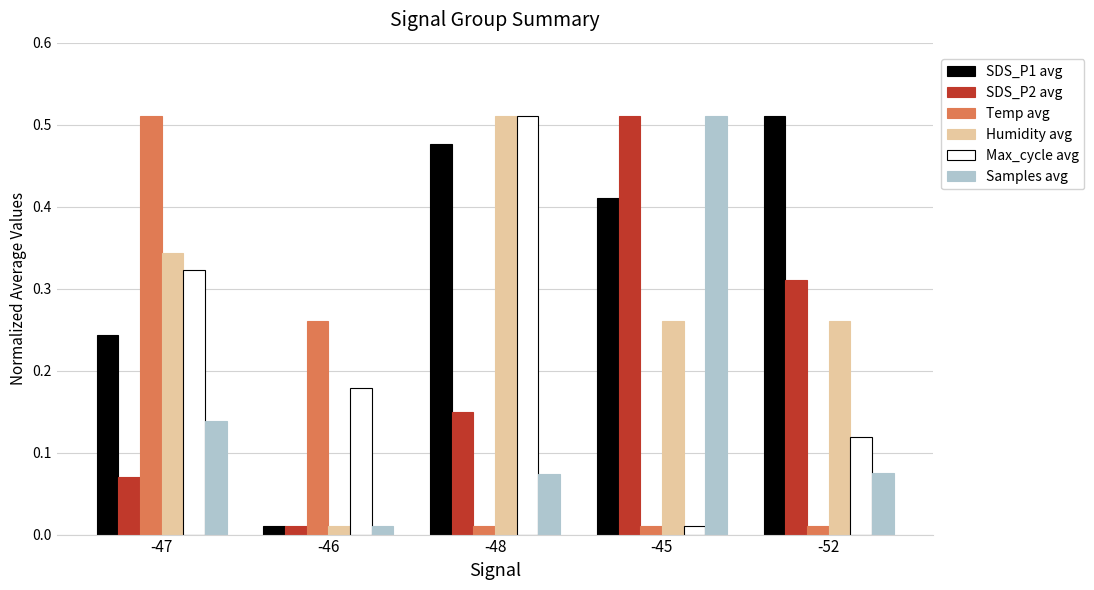

List the labels in order of SDS_P2 avg value, largest first.

-45, -52, -48, -47, -46